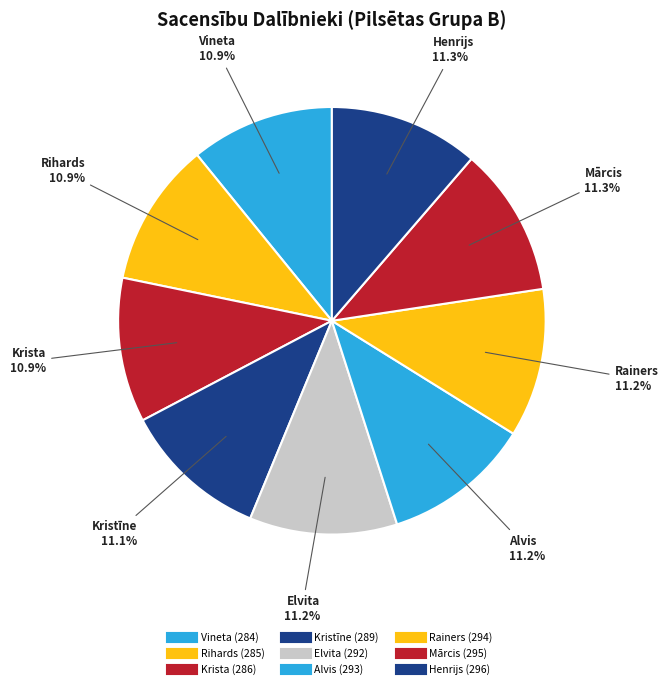

Does any single category account for the majority?

No